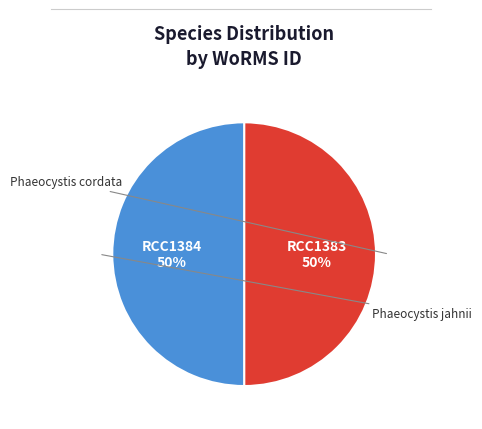

To the nearest percent, what is the average slice percentage?

50%